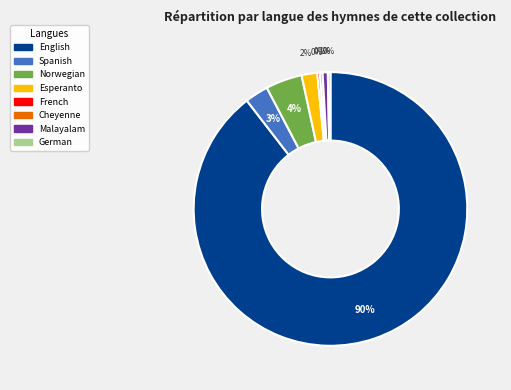

To the nearest percent, what percentage of the pie is Malayalam?

1%